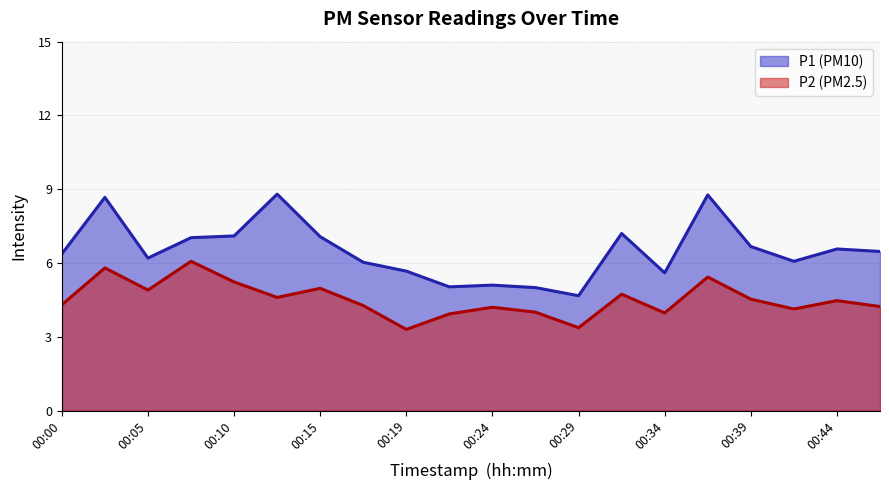

How many interior local valleys does the P2 series have?

6